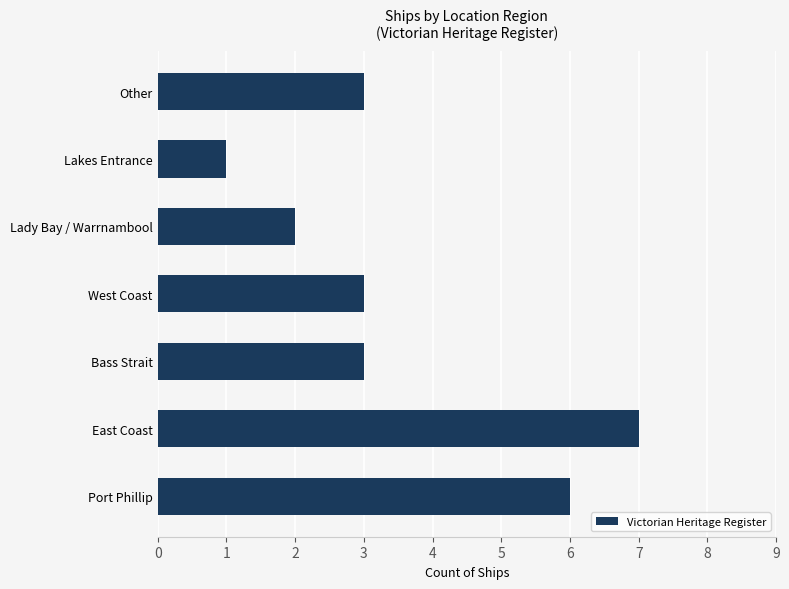

What is the difference between the second highest and minimum values?

5